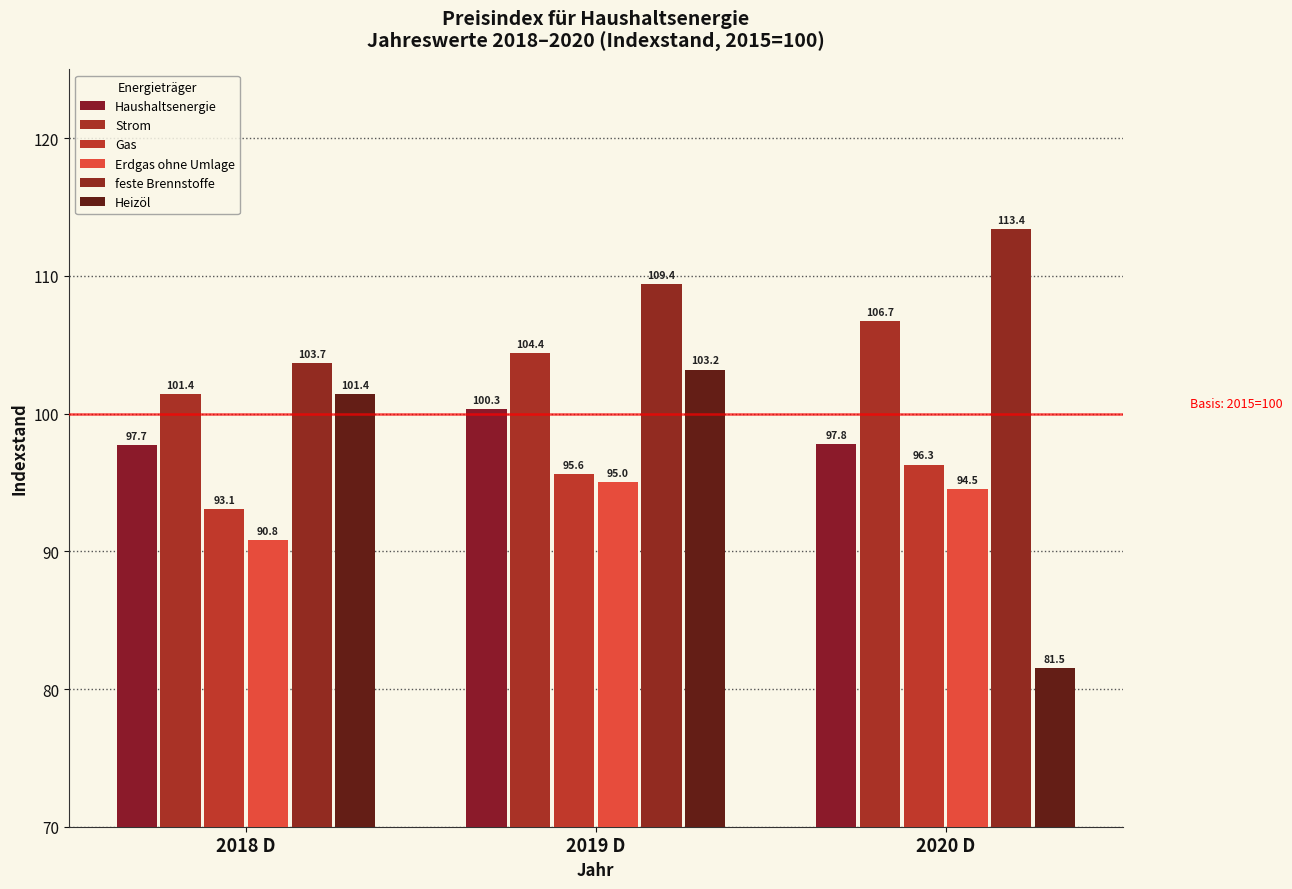

What is the sum of the Haushaltsenergie values at 2020 D and 2018 D?

195.5